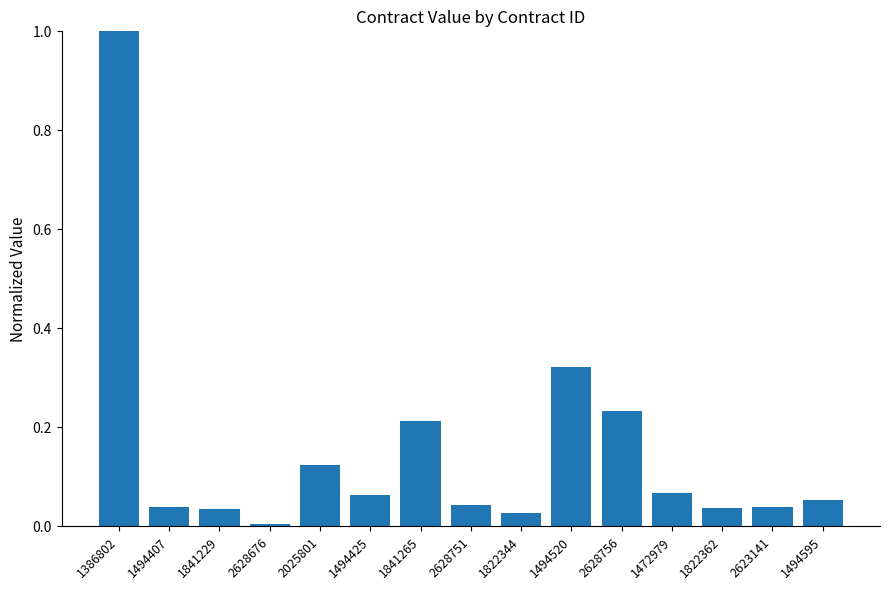

Is it true that the value at 1386802 is 1.0?

True